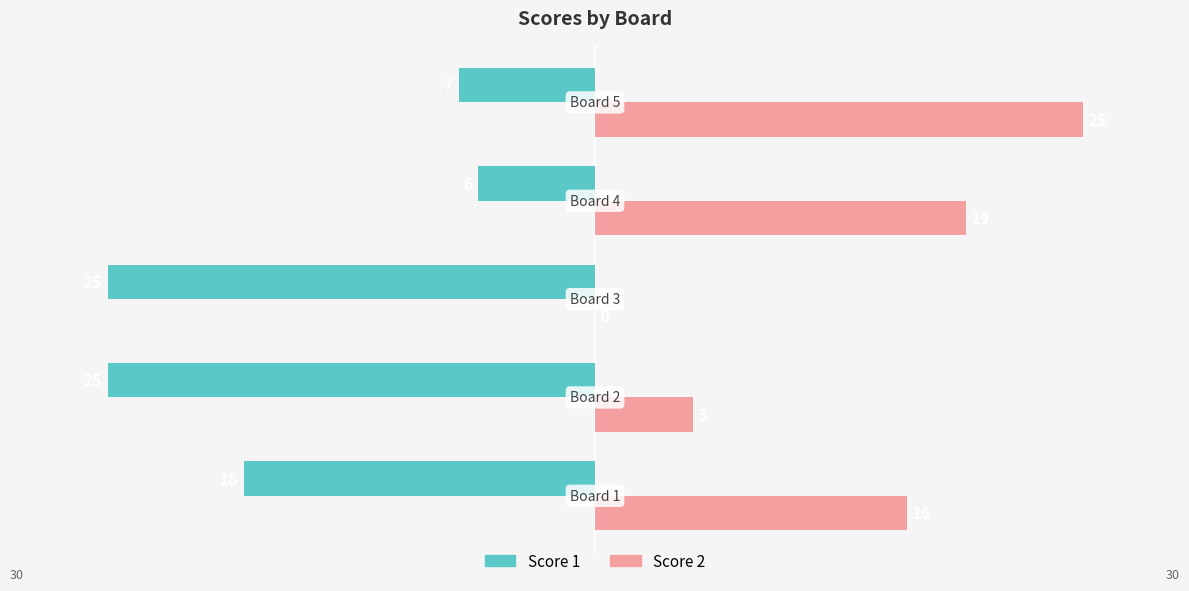

What is the sum of all Score 2 values?

65